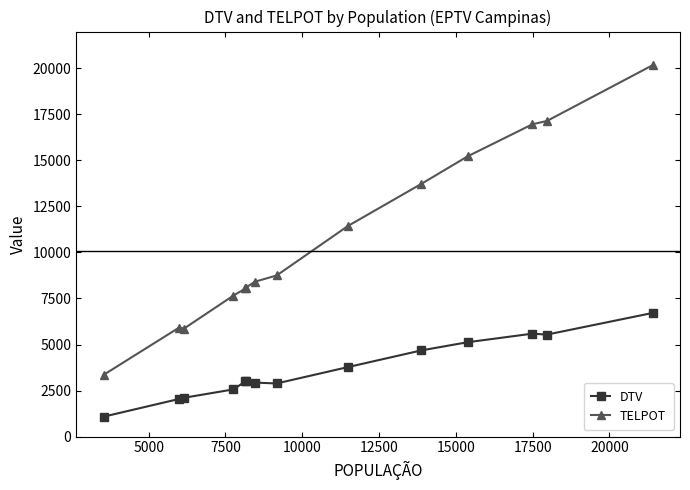

Which series has the largest range (max minus min)?

TELPOT